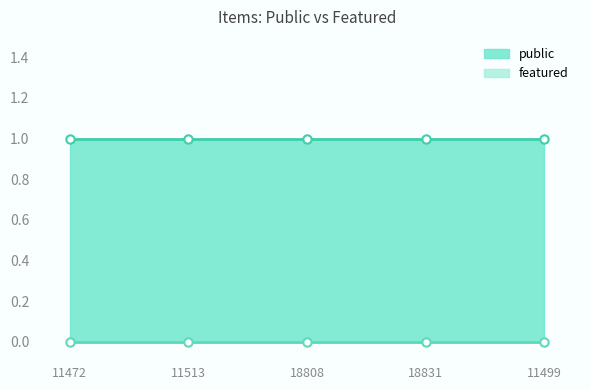

How many distinct data groups are displayed?

2